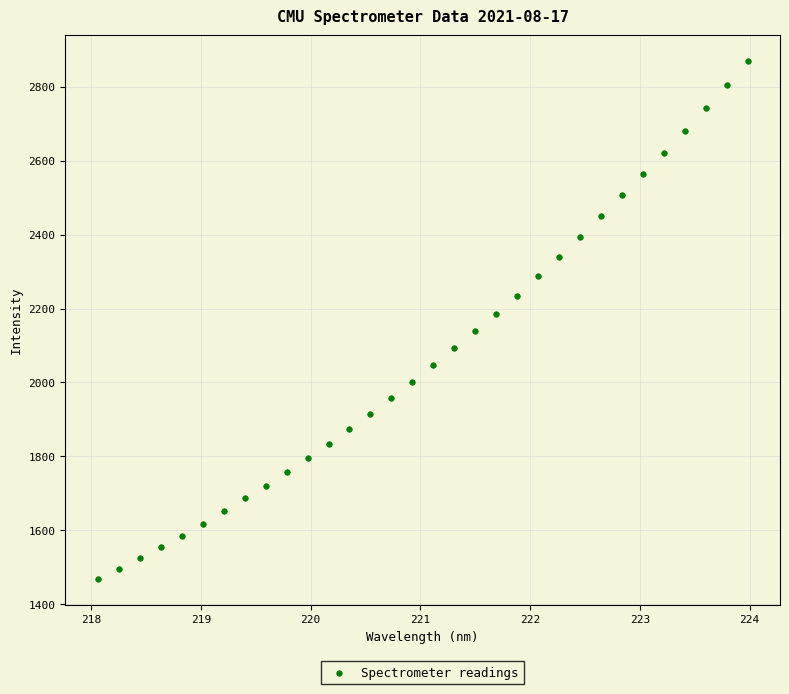

What is the range of X values (max minus min)?

5.9